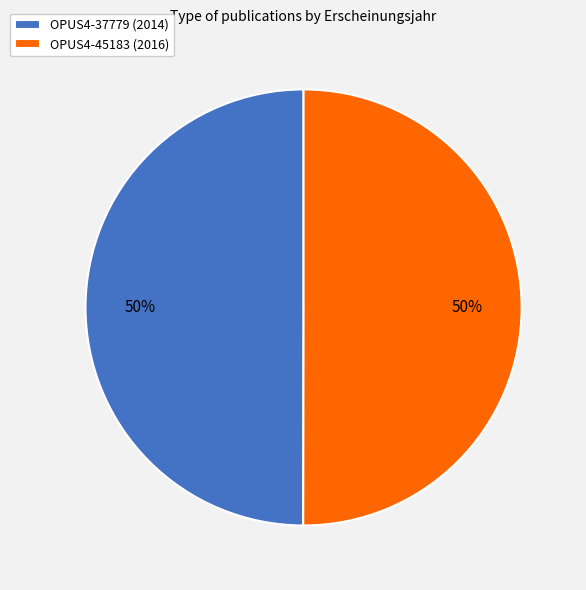

To the nearest percent, what is the combined percentage of OPUS4-37779 and OPUS4-45183?

100%